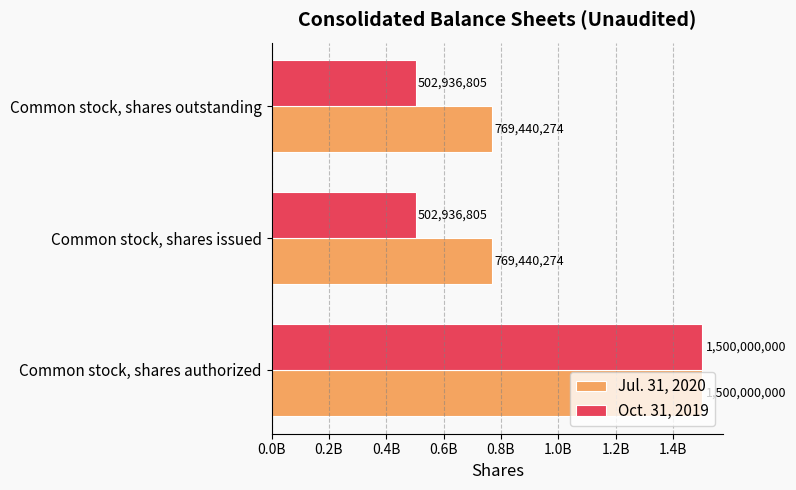

What are all the series names shown in the legend?

Jul. 31, 2020, Oct. 31, 2019